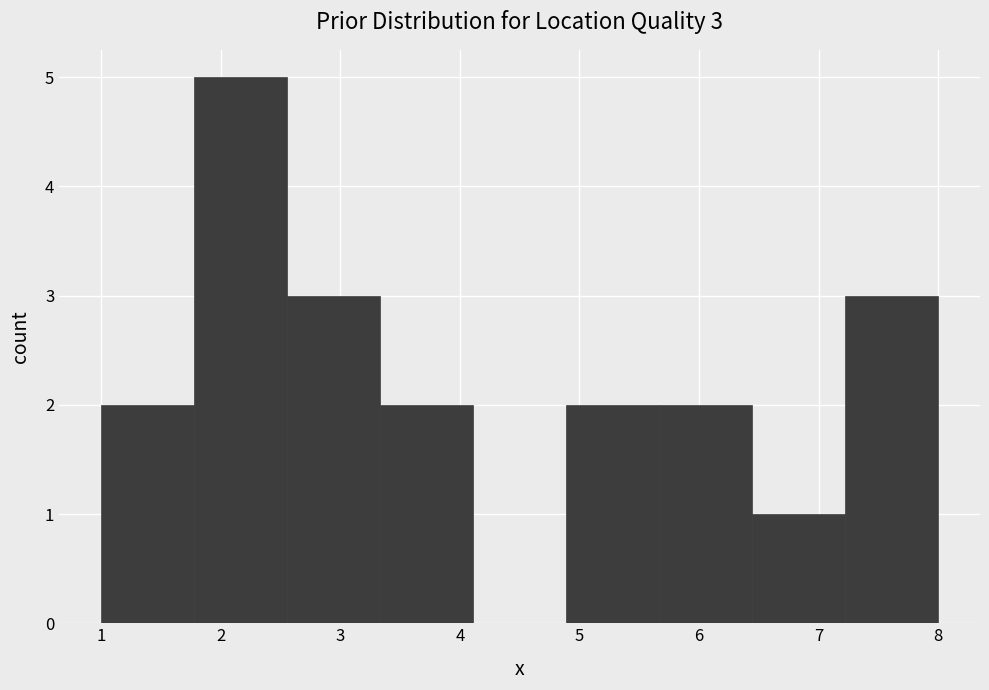

Over which range of the x-axis is the bar tallest?

1.8 to 2.6